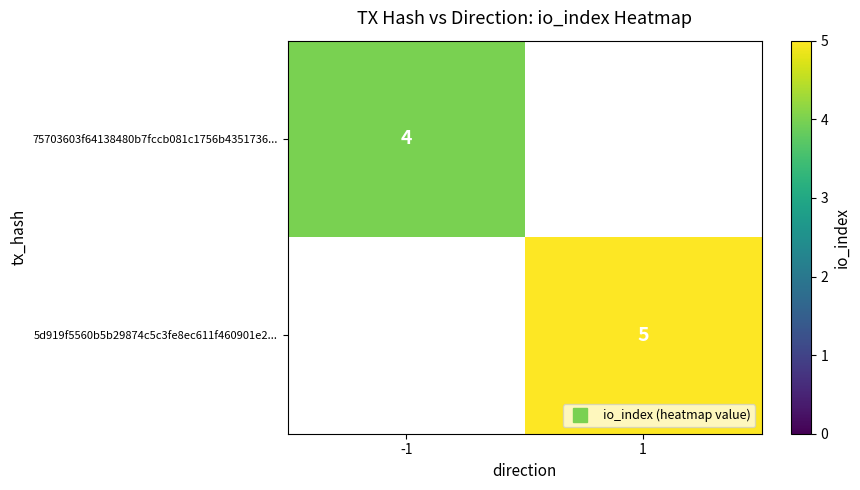

Is the value of 5d919f5560b5b29874c5c3fe8ec611f460901e2... at 1 greater than the value of 75703603f64138480b7fccb081c1756b4351736... at -1?

Yes